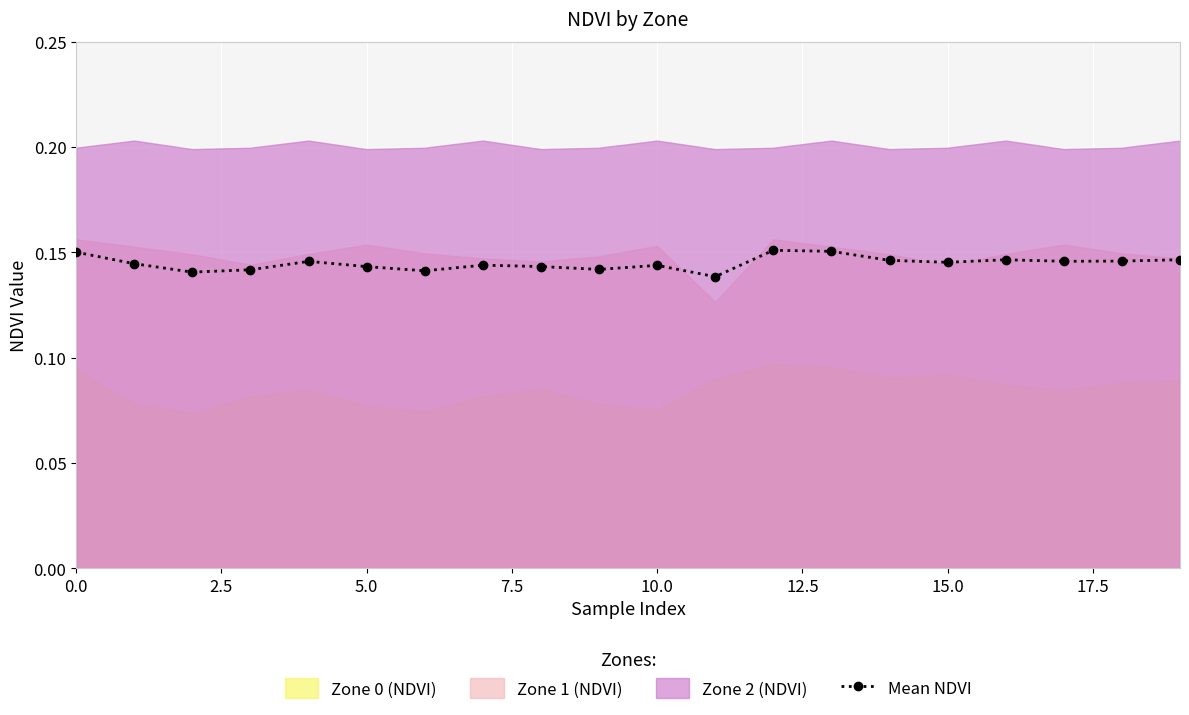

Which label corresponds to the smallest value in the chart?

11